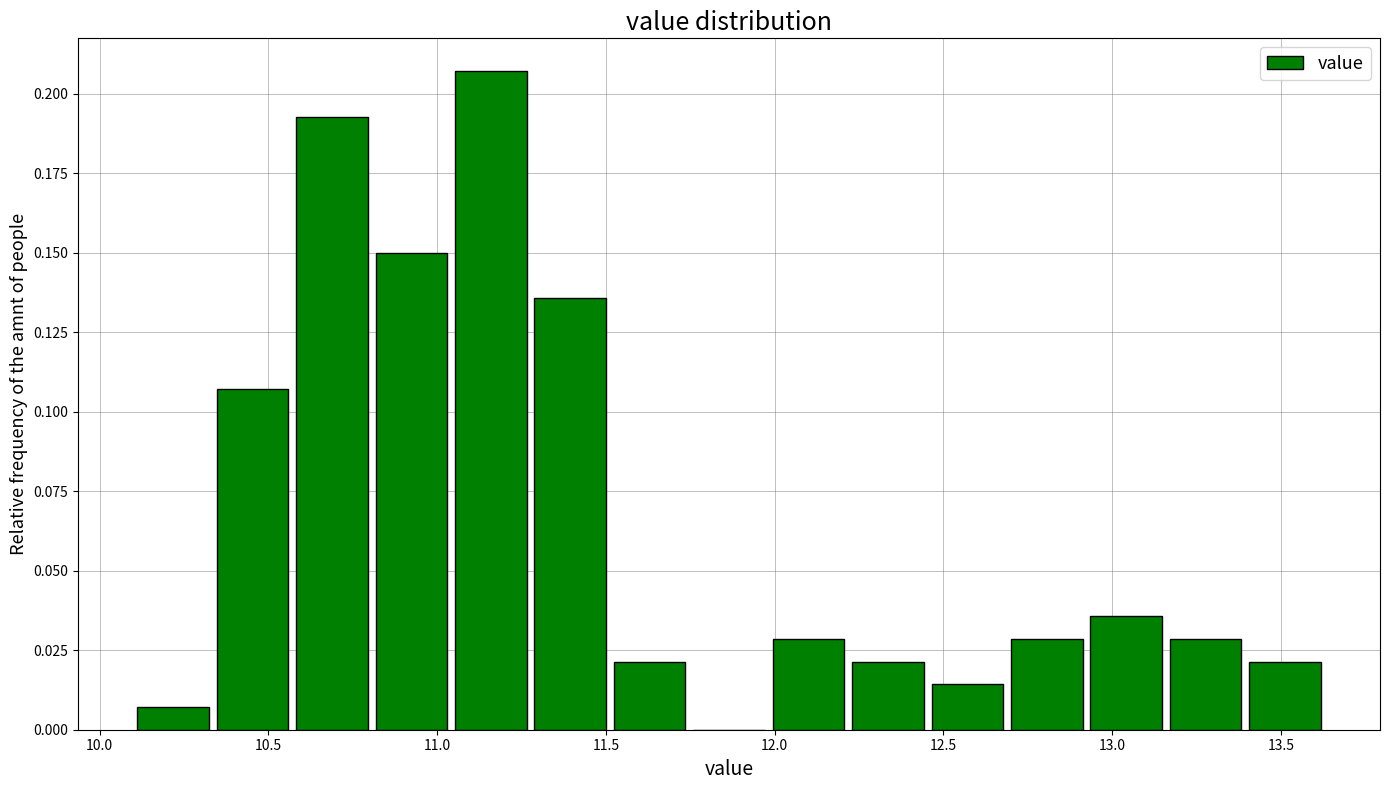

How tall is the bar that spans 10.80 to 11.05 on the x-axis? Neither the bar edges nor the heights are printed on the chart, so give them approximately, as read against the axes.

0.150